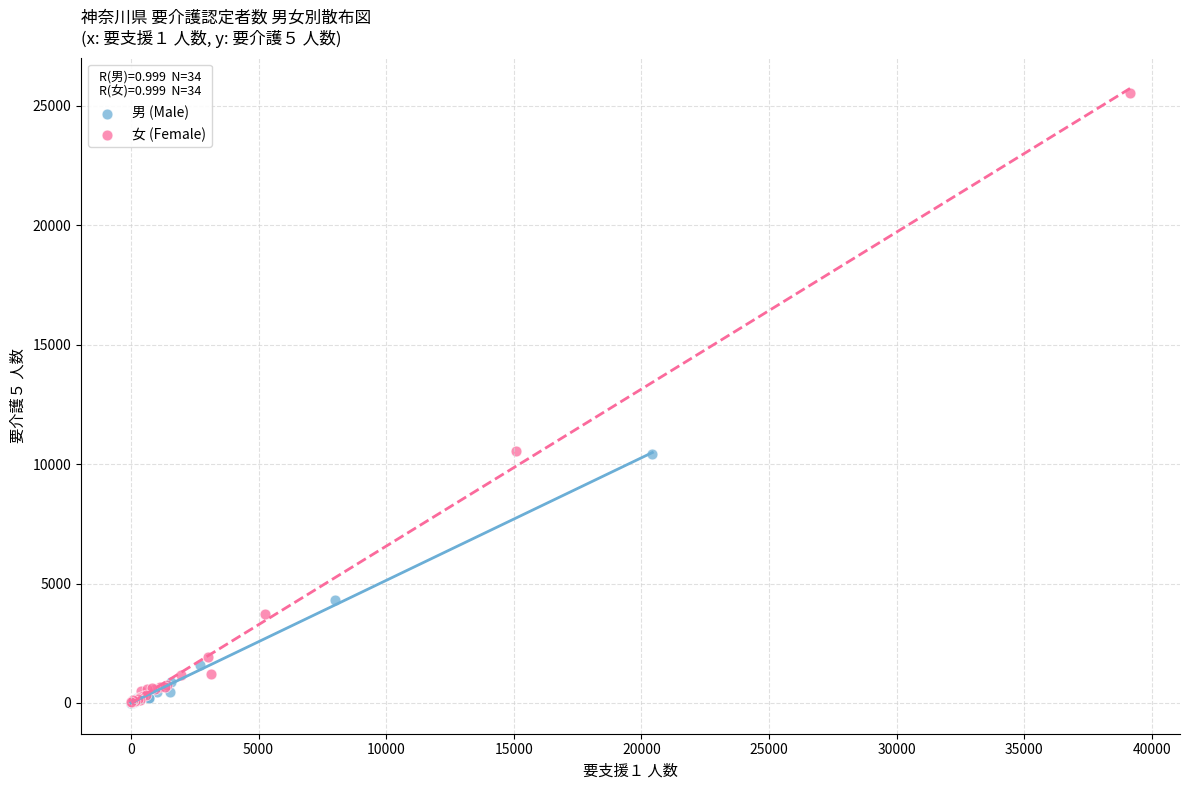

Which series has the widest spread of Y values?

女 (Female)